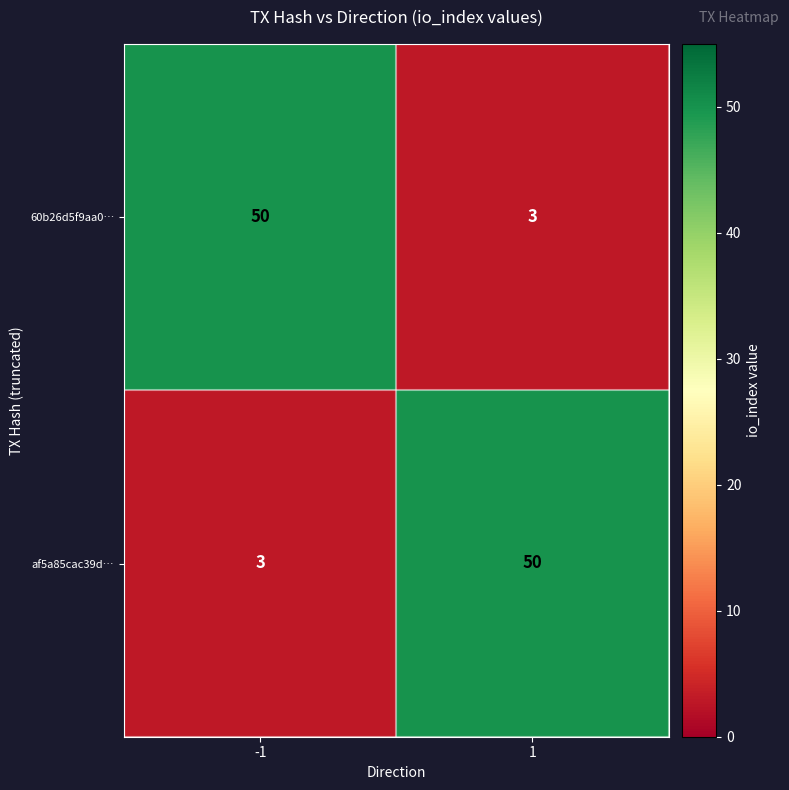

What is the sum of all 60b26d5f9aa0… values?

53